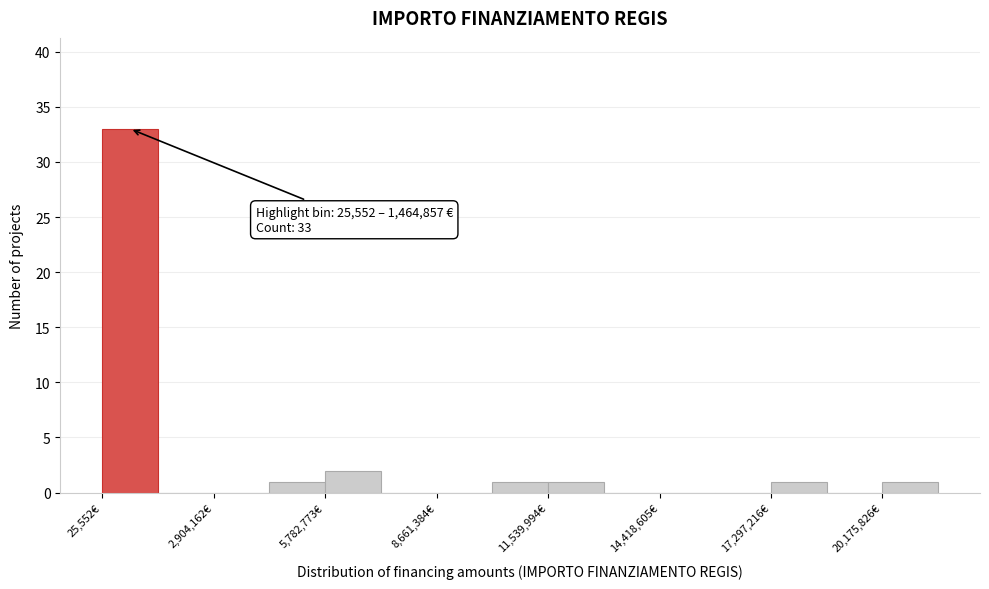

Read against the x-axis, roughly where is the centre of the tallest bar?

500000